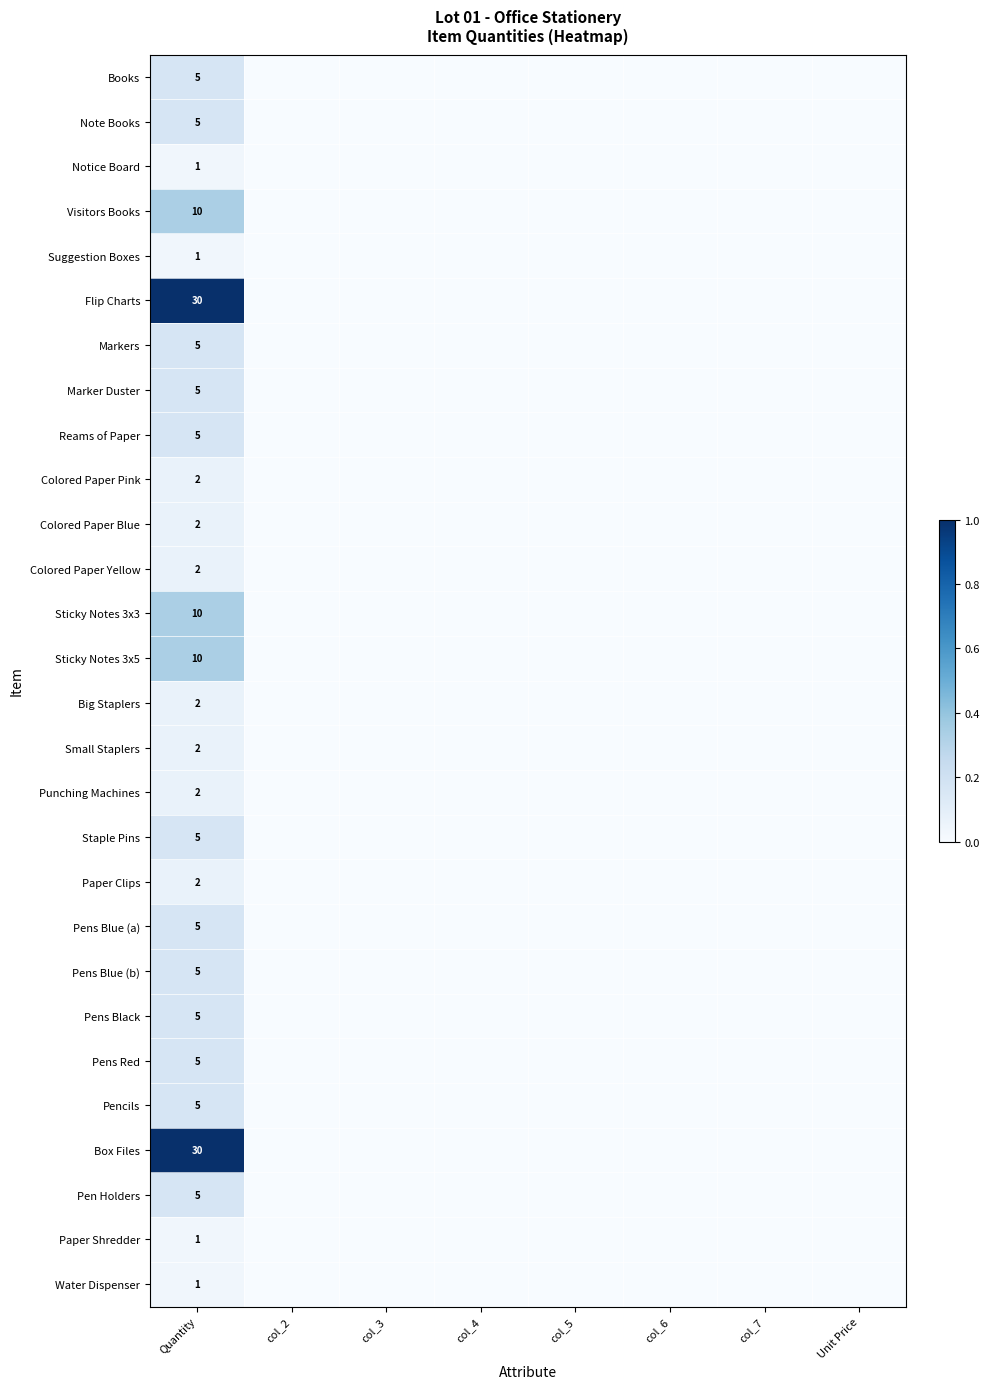

At how many categories does at least one series exceed 0?

1